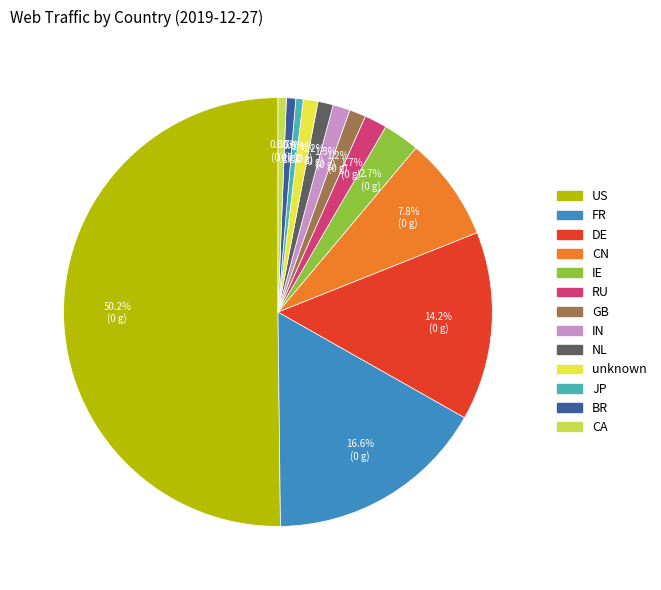

What is the smallest slice in the pie chart?

JP